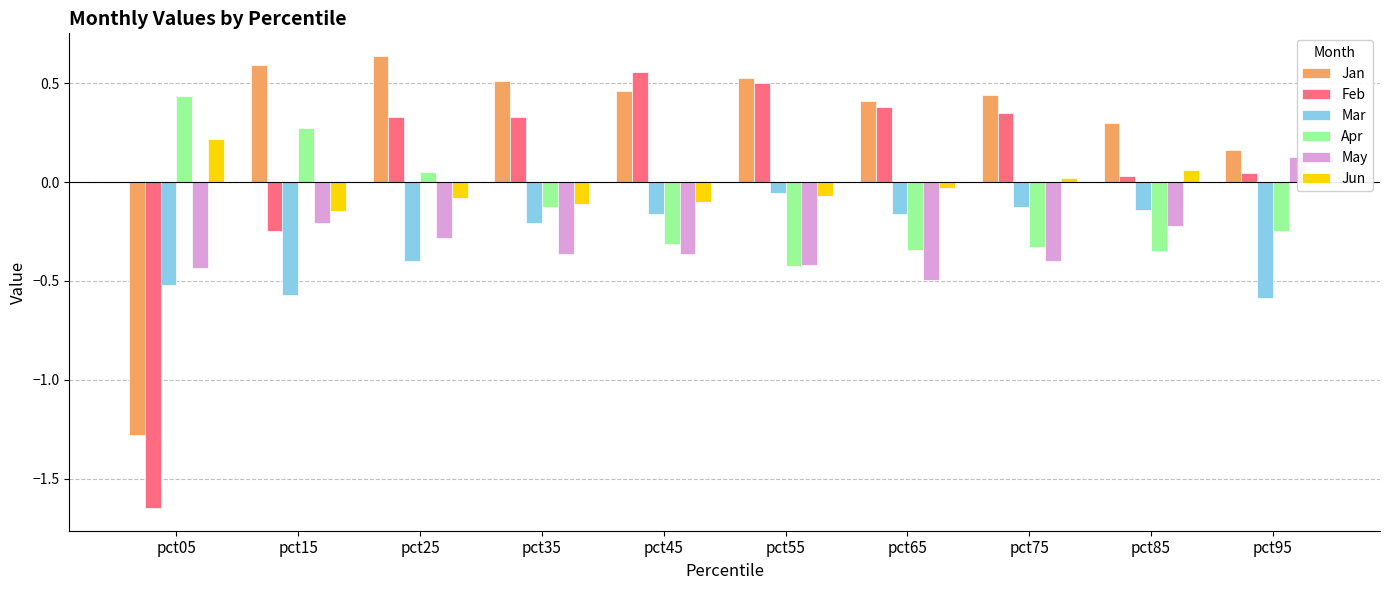

What is the sum of all May values?

-3.1